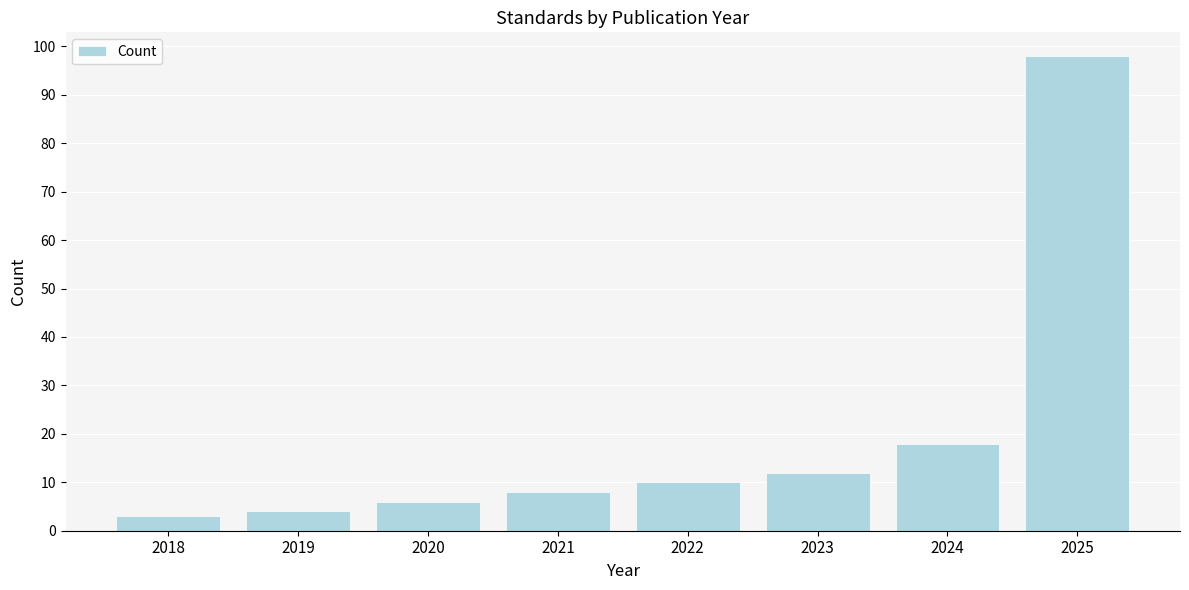

Reading right to left, transcribe all the data shown in this chart.

2025=98	2024=18	2023=12	2022=10	2021=8	2020=6	2019=4	2018=3